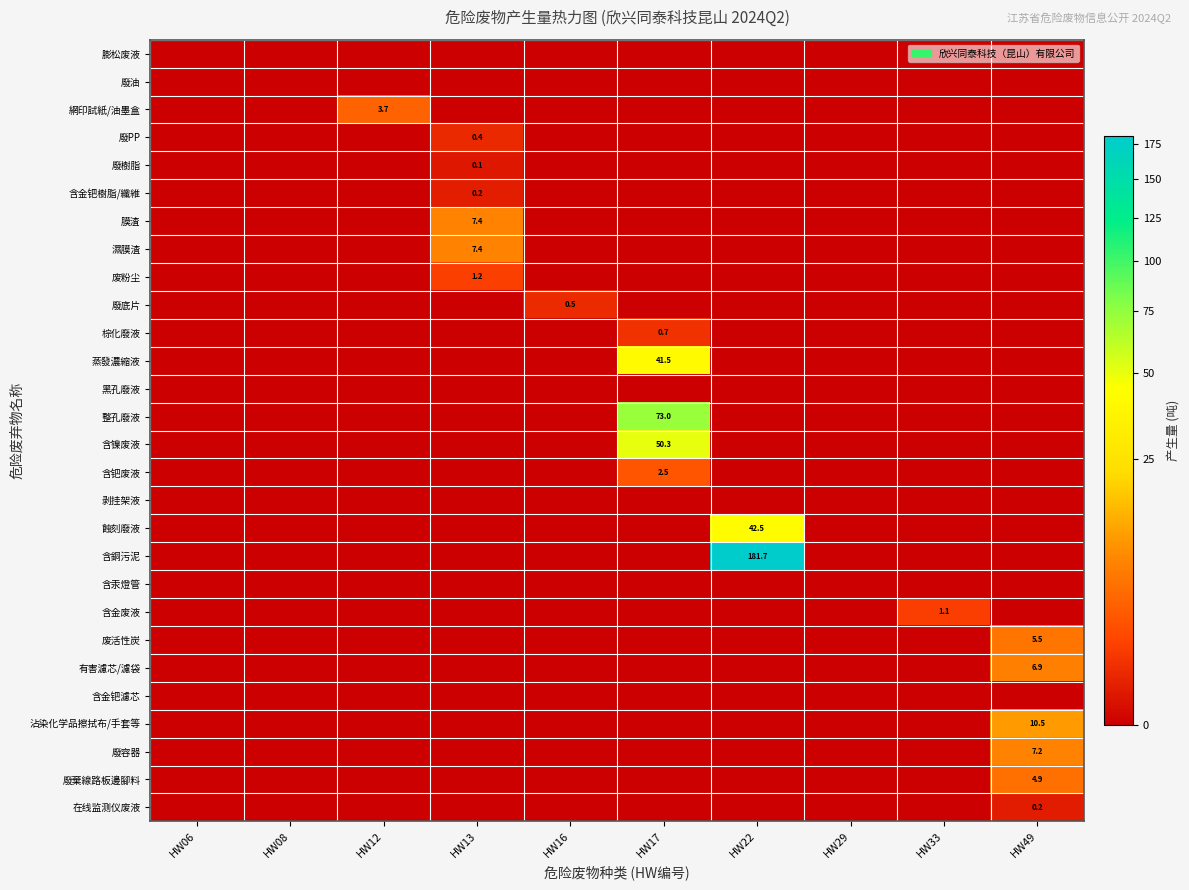

How many values in the 有害濾芯/濾袋 series exceed 0?

1